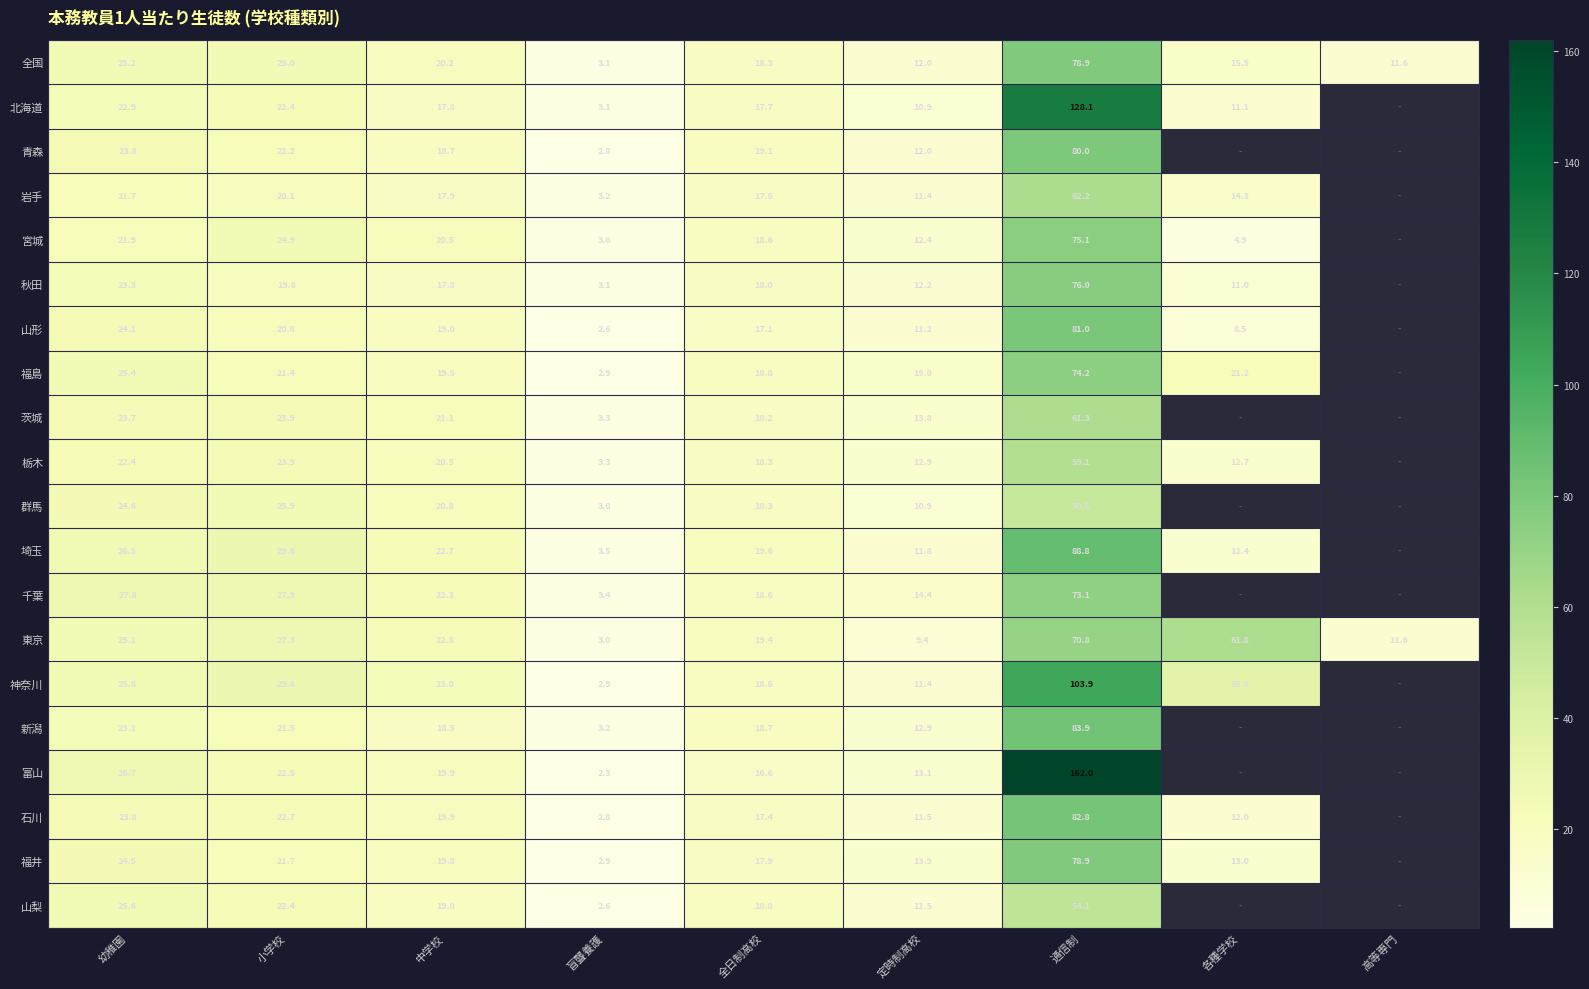

What is the sum of the 福井 values at 全日制高校 and 小学校?

39.6